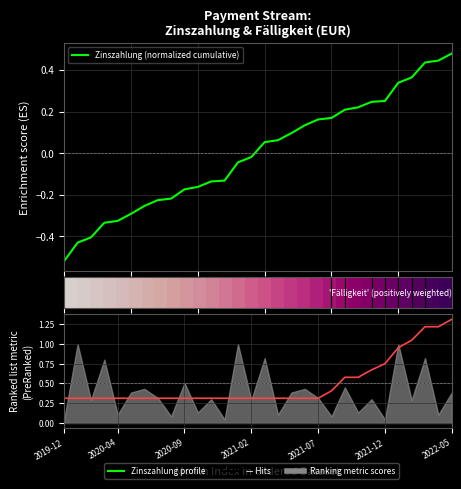

What is the approximate value of Fälligkeit (normalized) at 13?

0.3